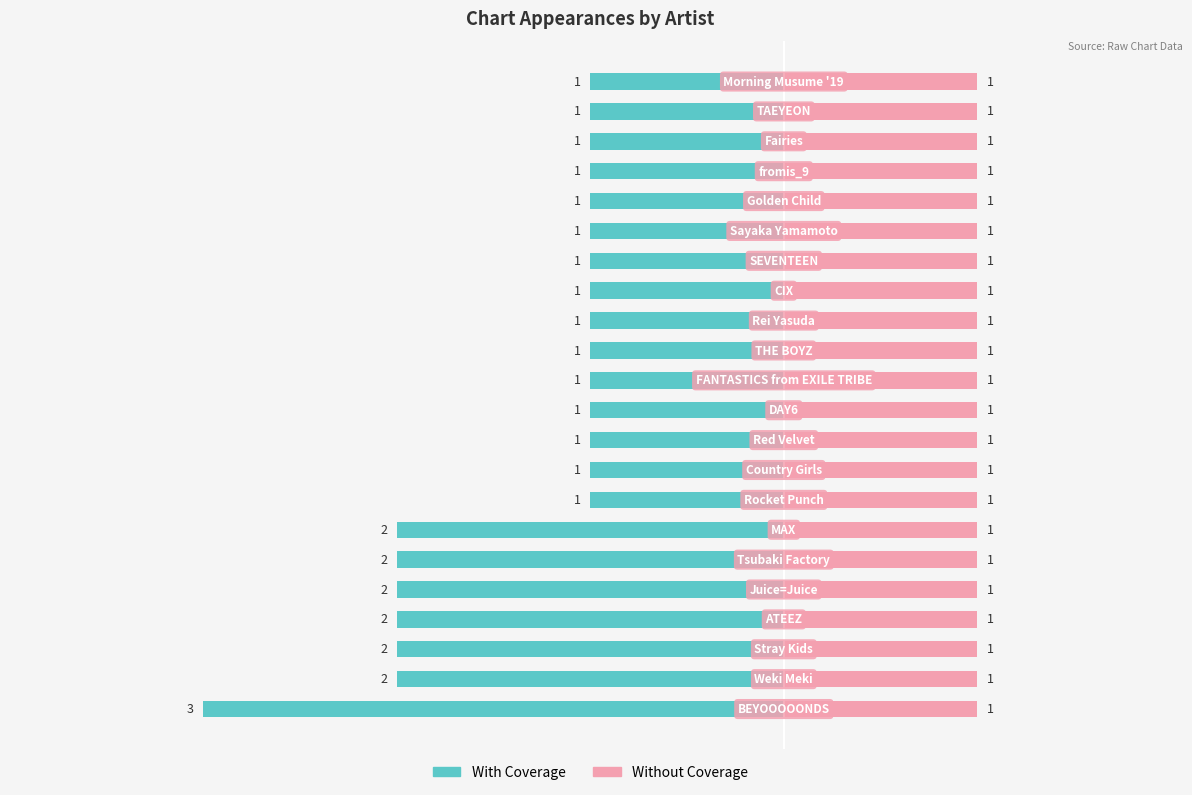

How many data points does each series have?

22